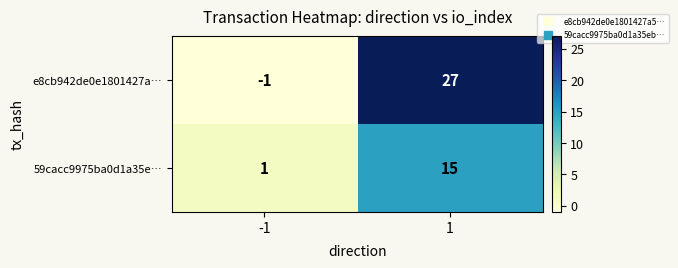

How many data points in e8cb942de0e1801427a… are less than 27?

1